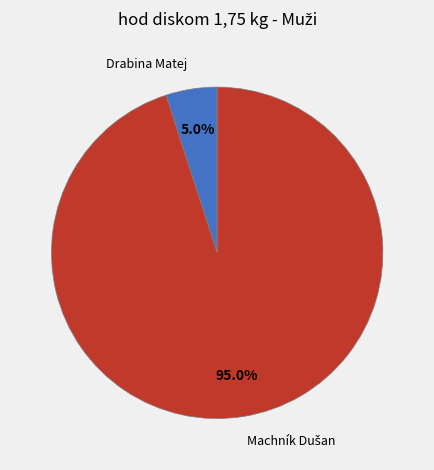

Is there any slice that represents more than half of the pie?

Yes